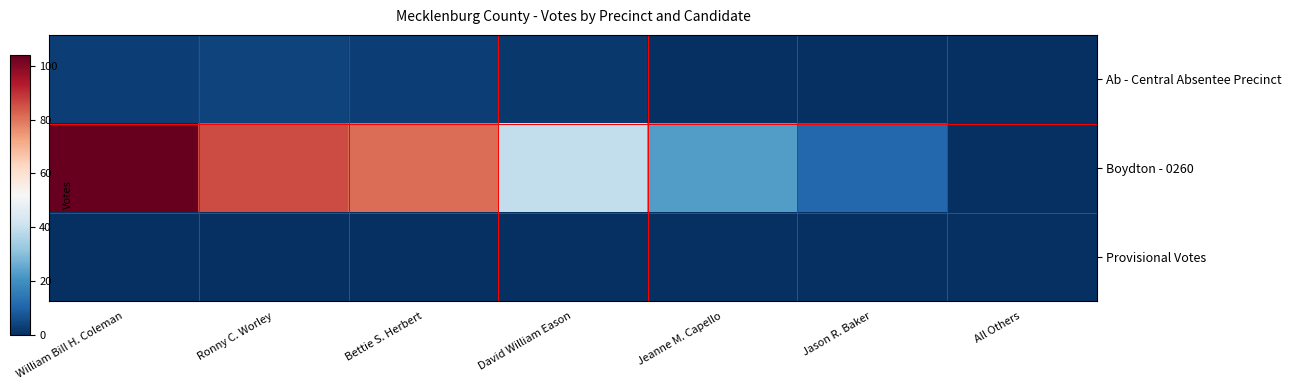

Which label corresponds to the smallest value in the chart?

Jeanne M. Capello